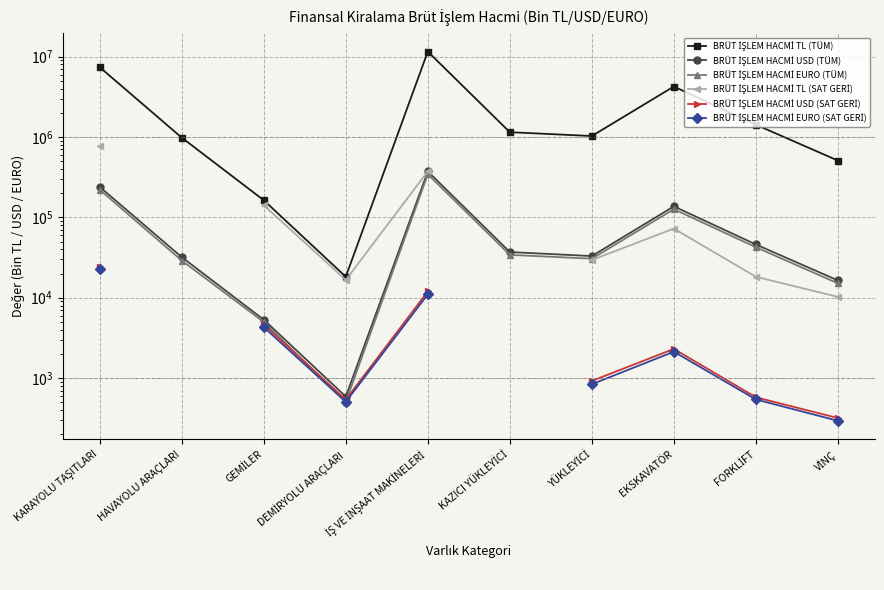

True or false: BRÜT İŞLEM HACMİ TL (SAT GERİ) has a value of 16261.7 at VİNÇ.

False